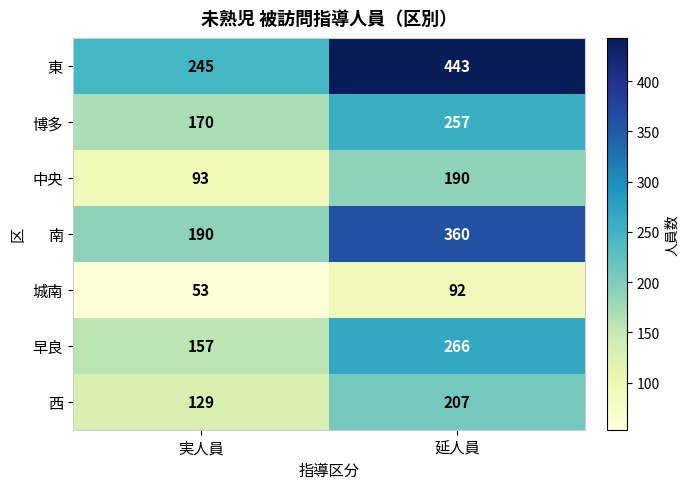

Is it true that 西 equals 65 at 実人員?

False